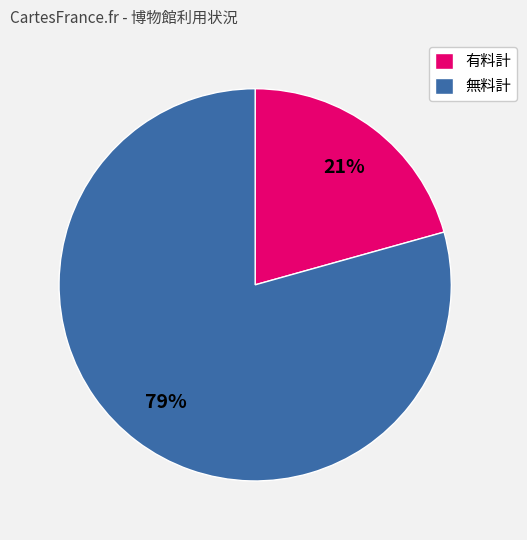

To the nearest percent, what is the combined percentage of 有料計 and 無料計?

100%